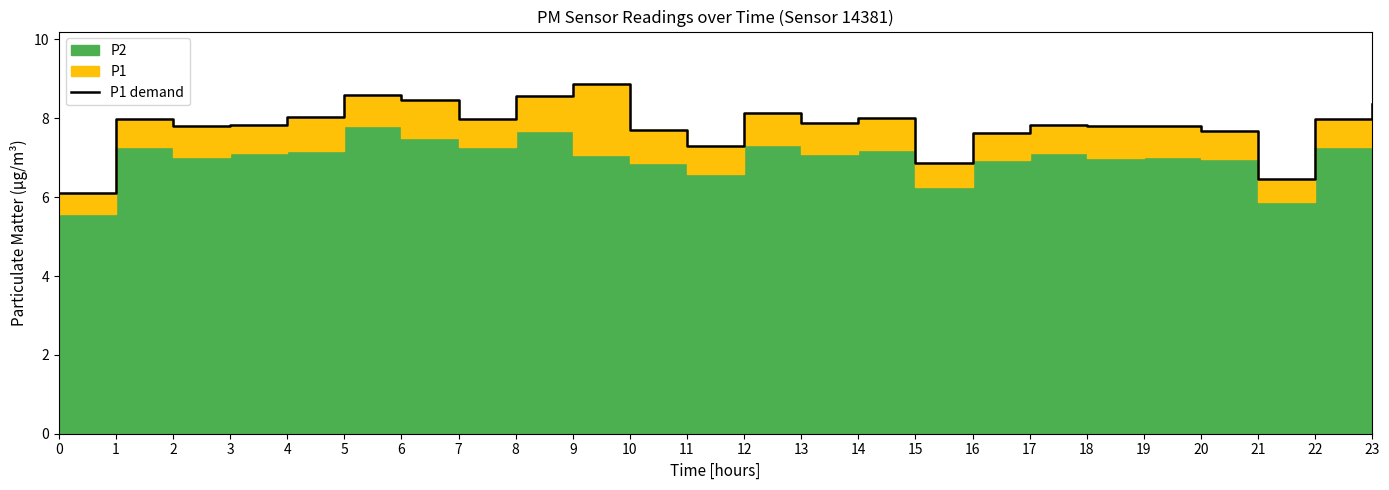

How many values are below 7?

3